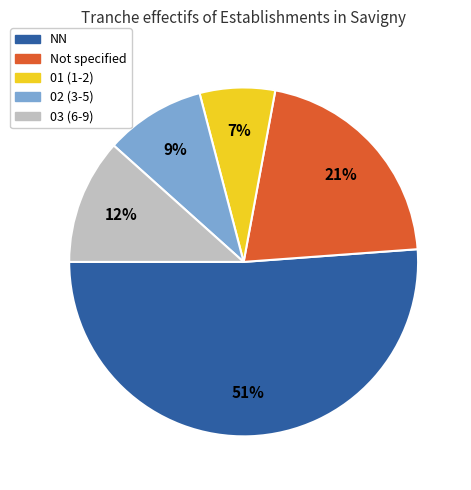

To the nearest percent, what is the average slice percentage?

20%